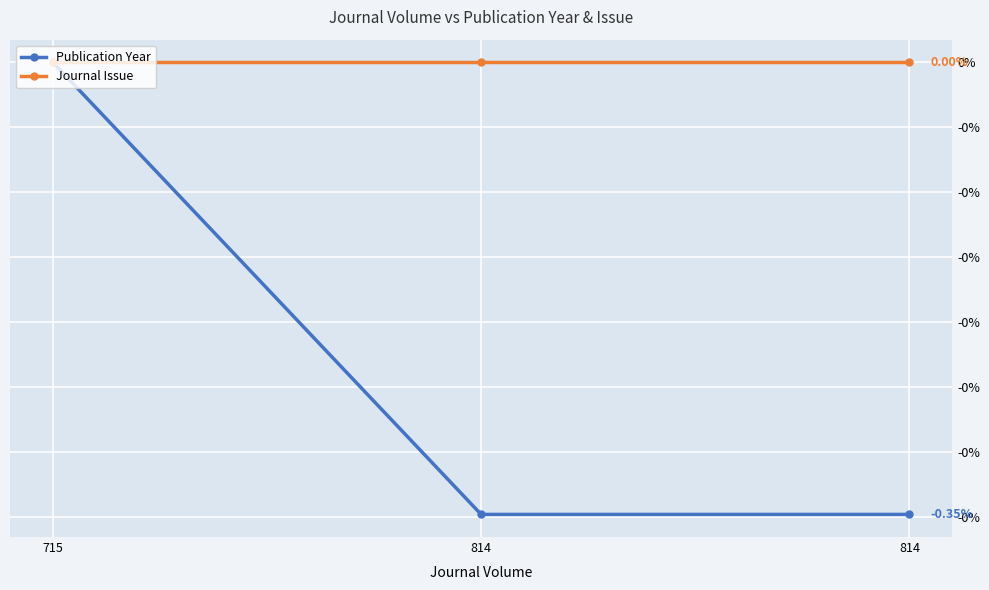

List the series in order of their overall mean, lowest first.

Publication Year, Journal Issue